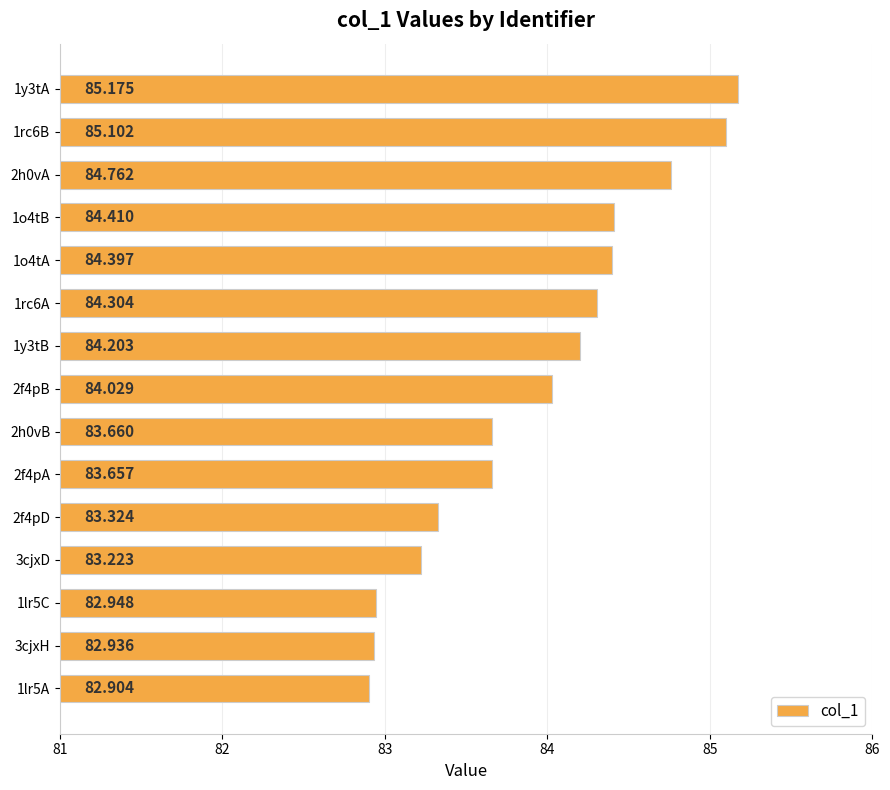

At which label is the value closest to 84?

2f4pB